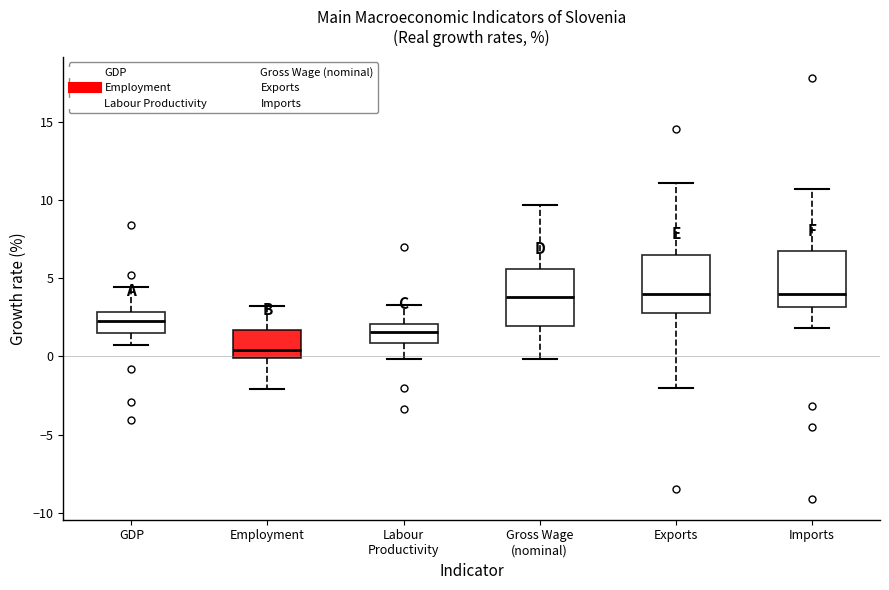

Where is the upper edge of the box for Labour Productivity on the y-axis? The values are not printed on the chart, so give them approximately, as read against the axis.

2.0